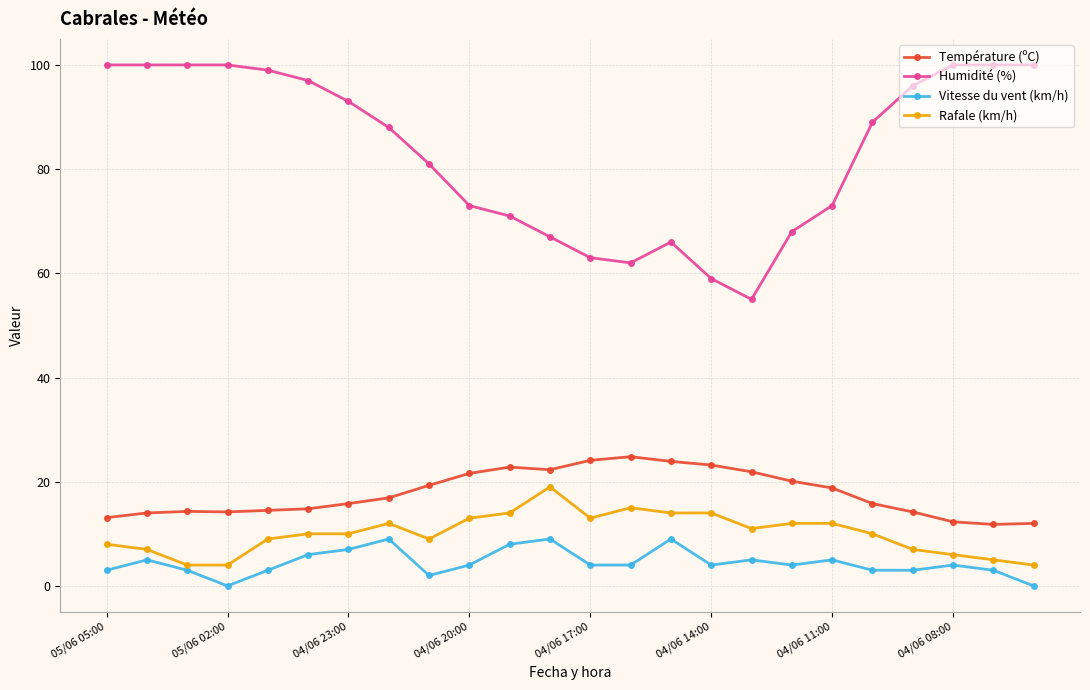

What is the value of the Humidité (%) point at the 10th from the left?

73.0